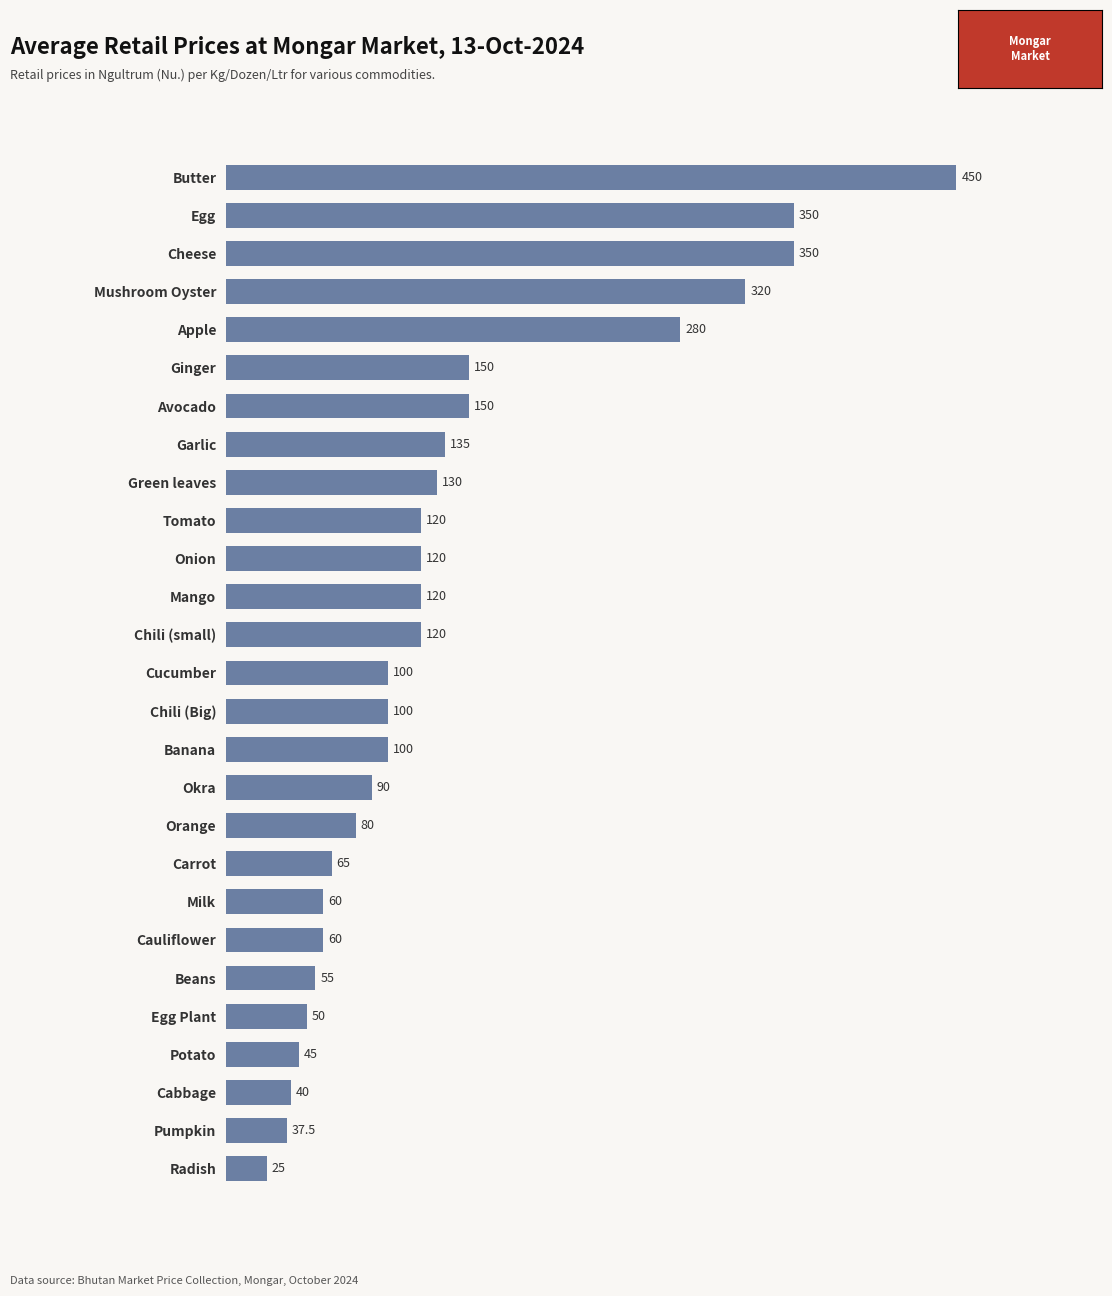

Which has a higher value, Mango or Cheese?

Cheese